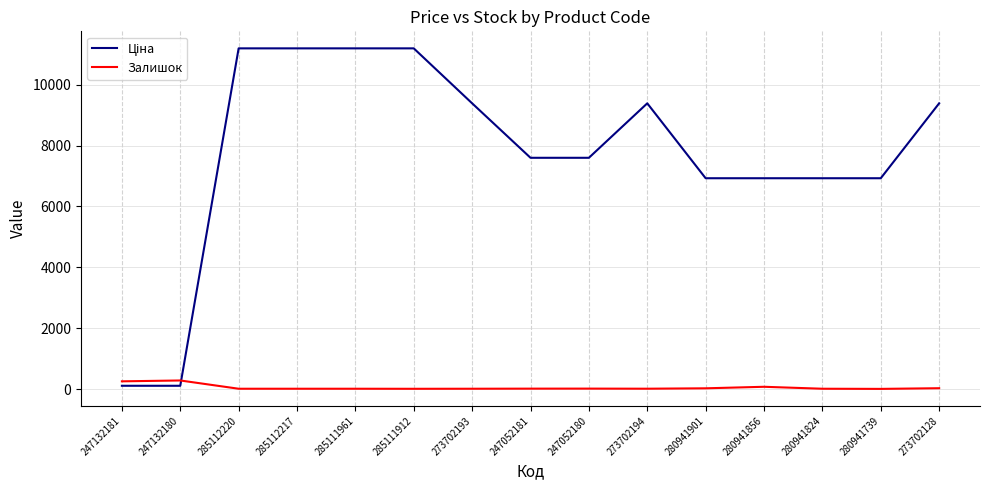

What is the maximum value for Залишок?

288.0